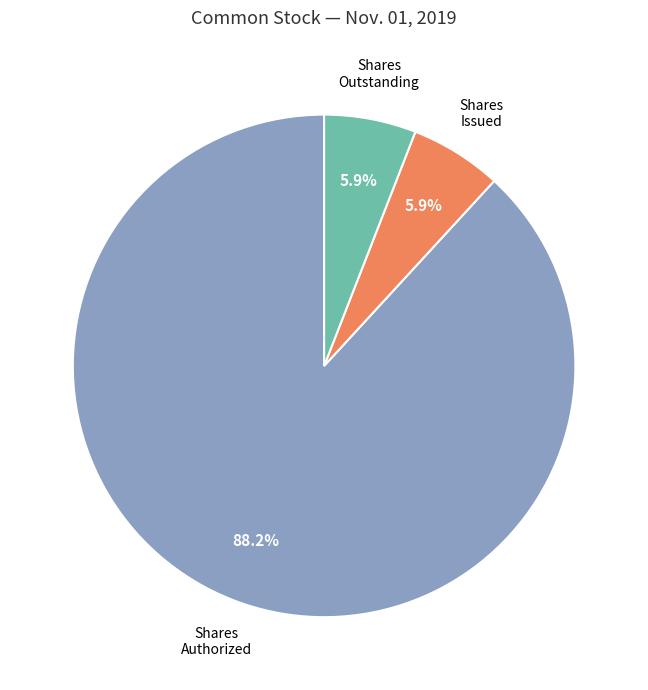

Does any single category account for the majority?

Yes